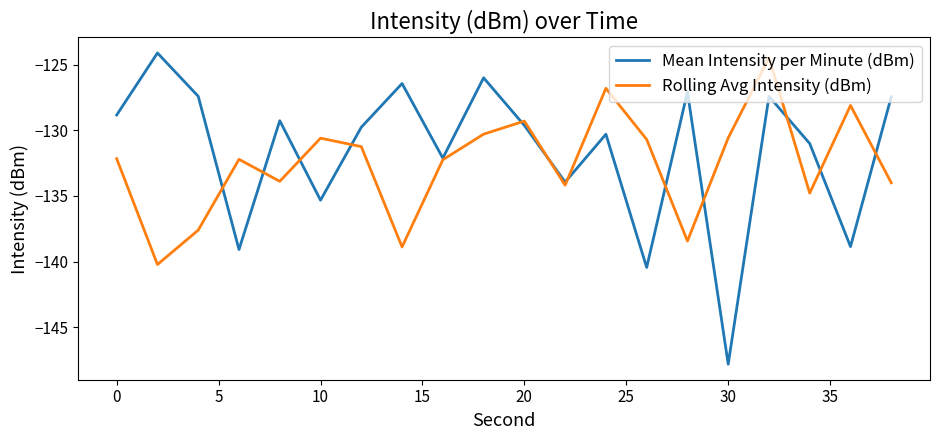

Which series ends up on top after the final intersection of Rolling Avg Intensity (dBm) and Mean Intensity per Minute (dBm)?

Mean Intensity per Minute (dBm)